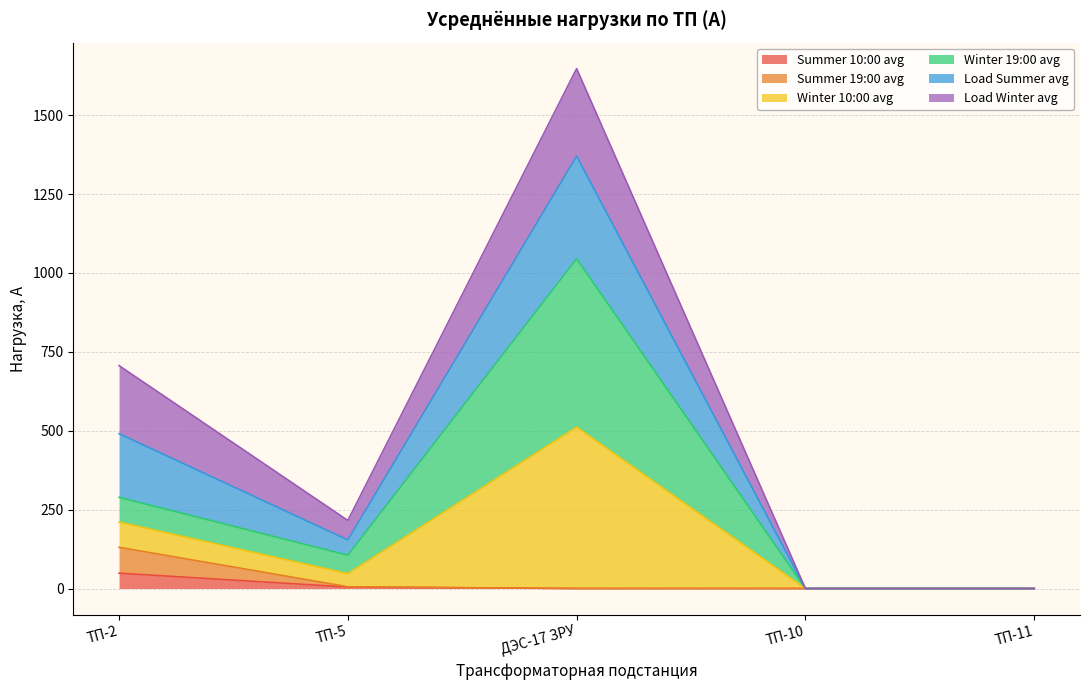

What is the total value across all series at ТП-2?

706.3